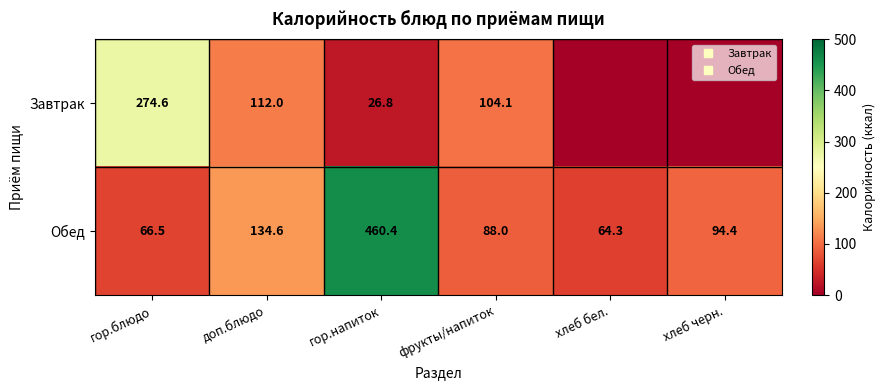

Rank the categories by Обед value from highest to lowest.

гор.напиток, доп.блюдо, хлеб черн., фрукты/напиток, гор.блюдо, хлеб бел.